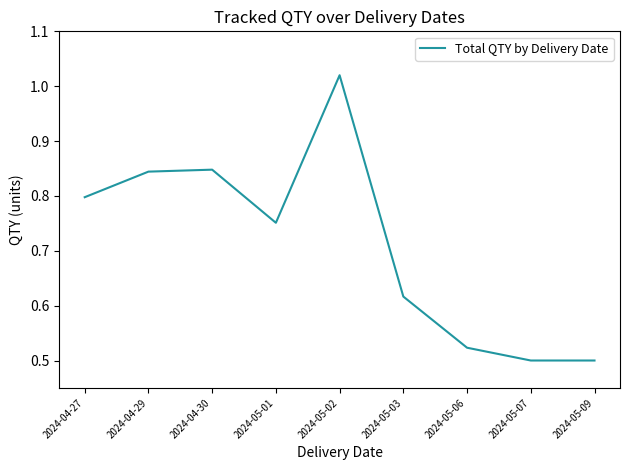

What position from the left is 2024-05-07?

8